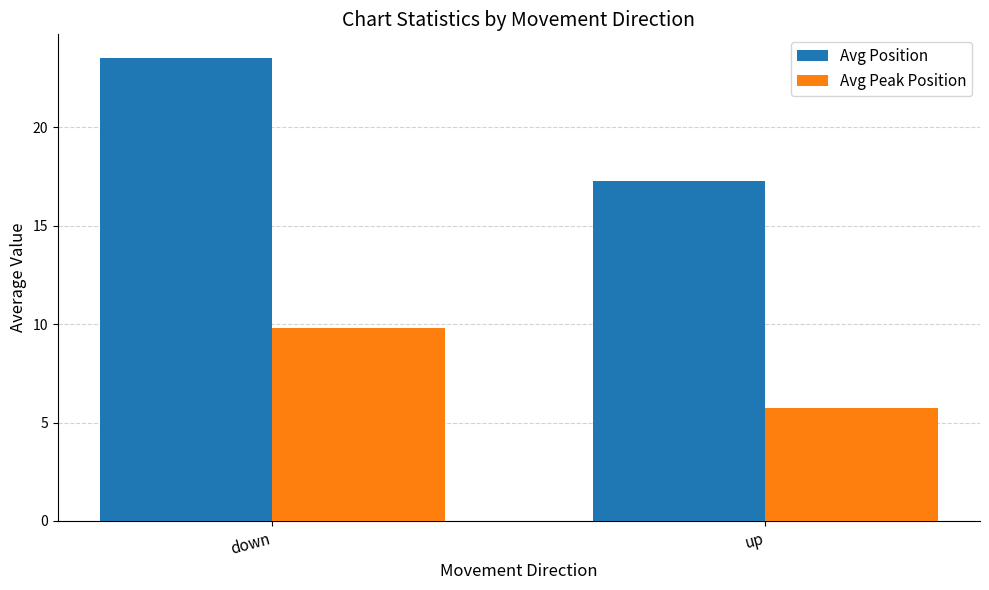

How many Avg Peak Position values are between 5 and 9?

1